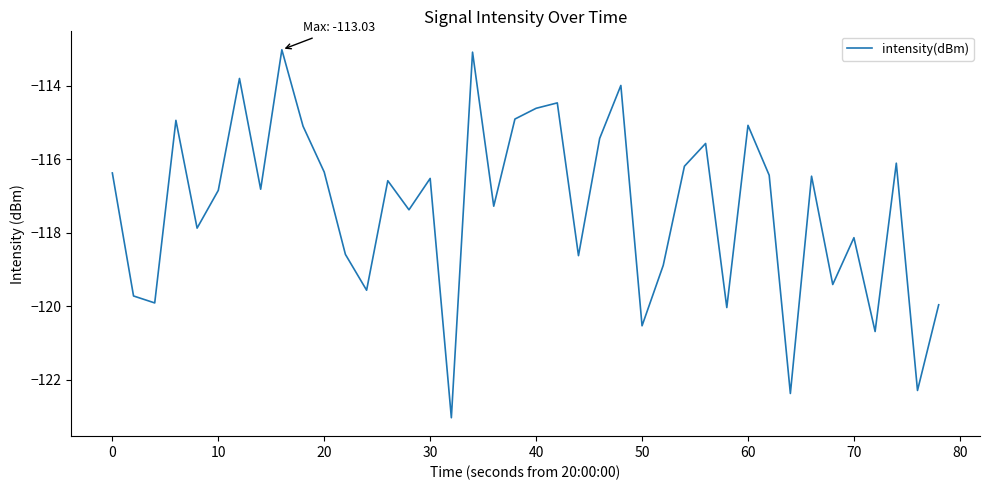

What is the smallest value displayed?

-123.0